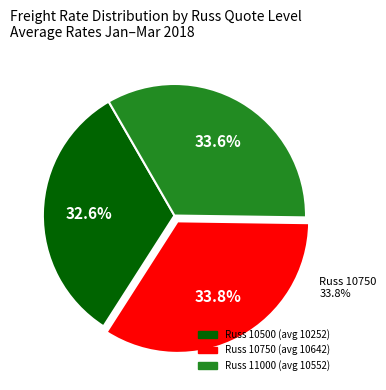

How many segments does this pie chart have?

3